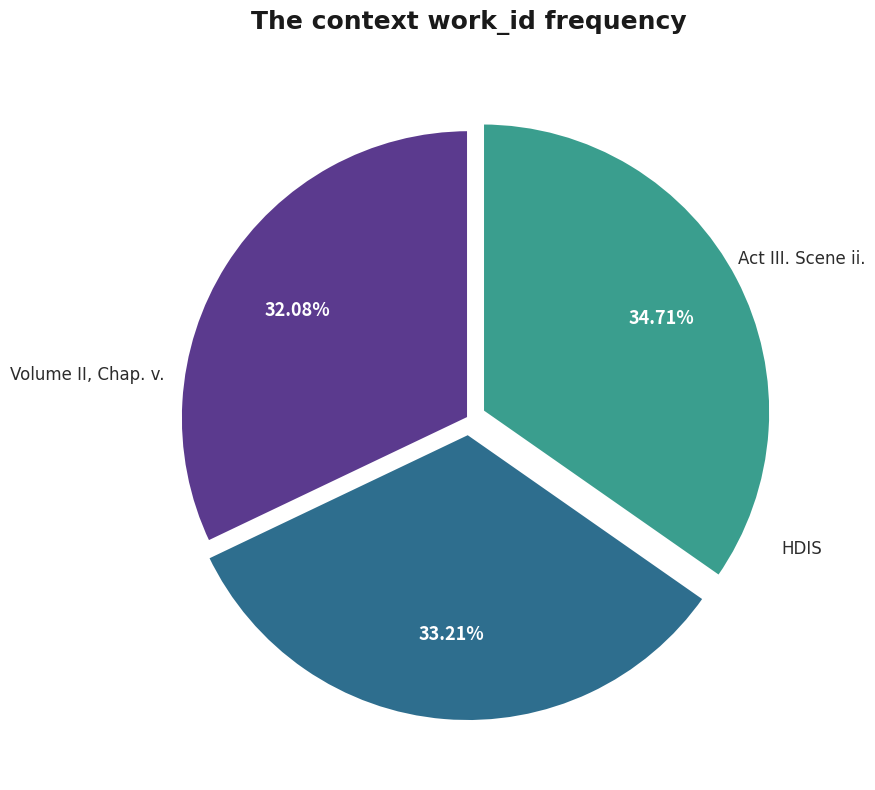

True or false: Act III. Scene ii. accounts for 33% of the total.

True